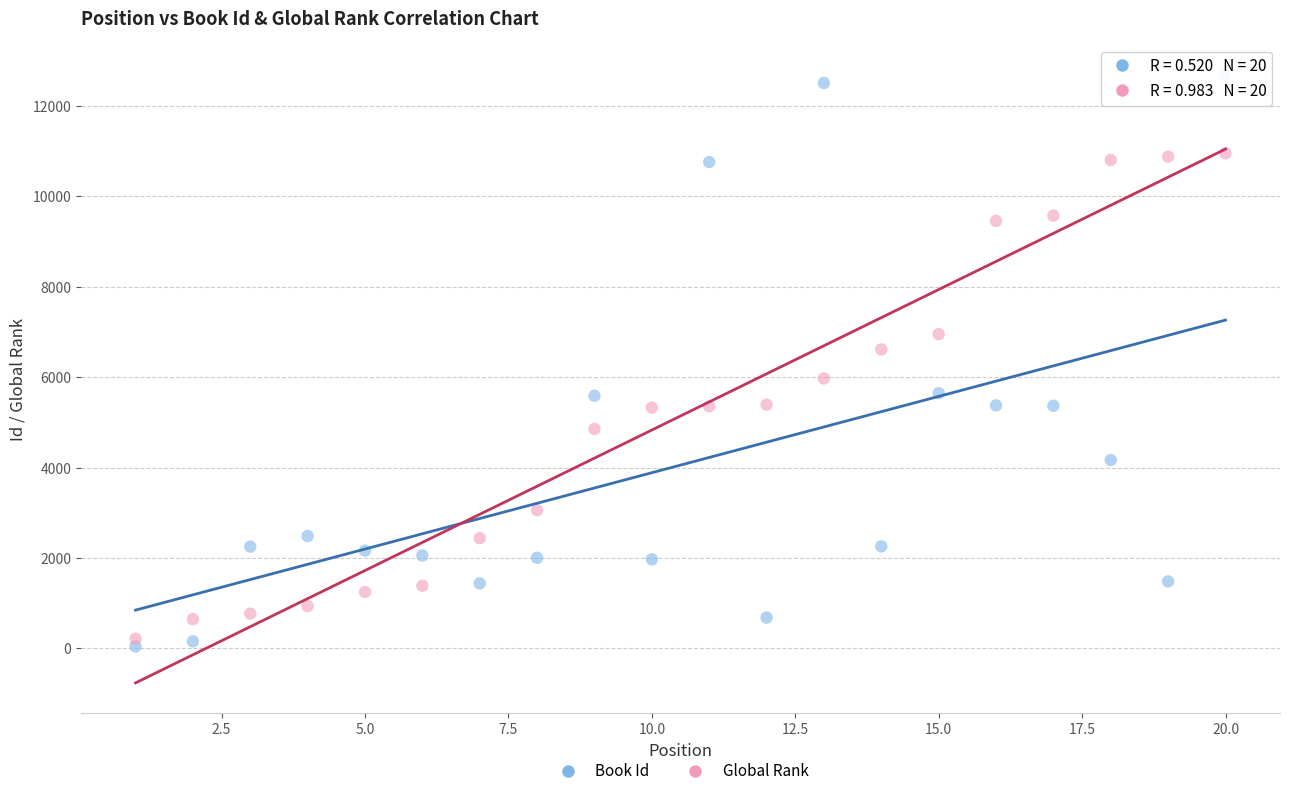

Across all series, what Y value is closest to 6371?

6615